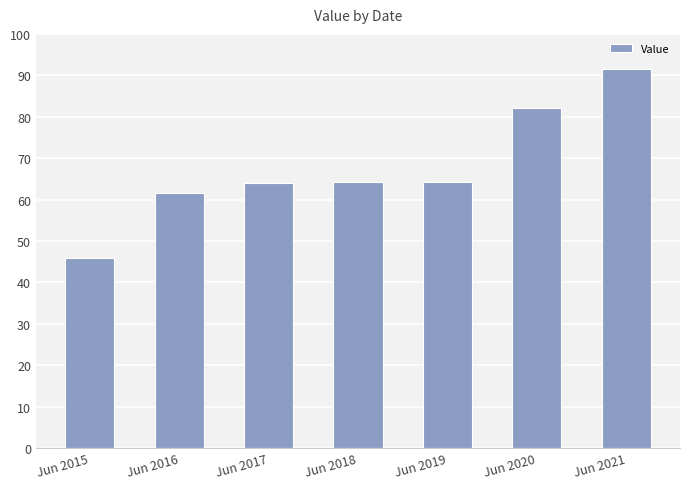

What is the value of the 1st bar from the left?

45.9